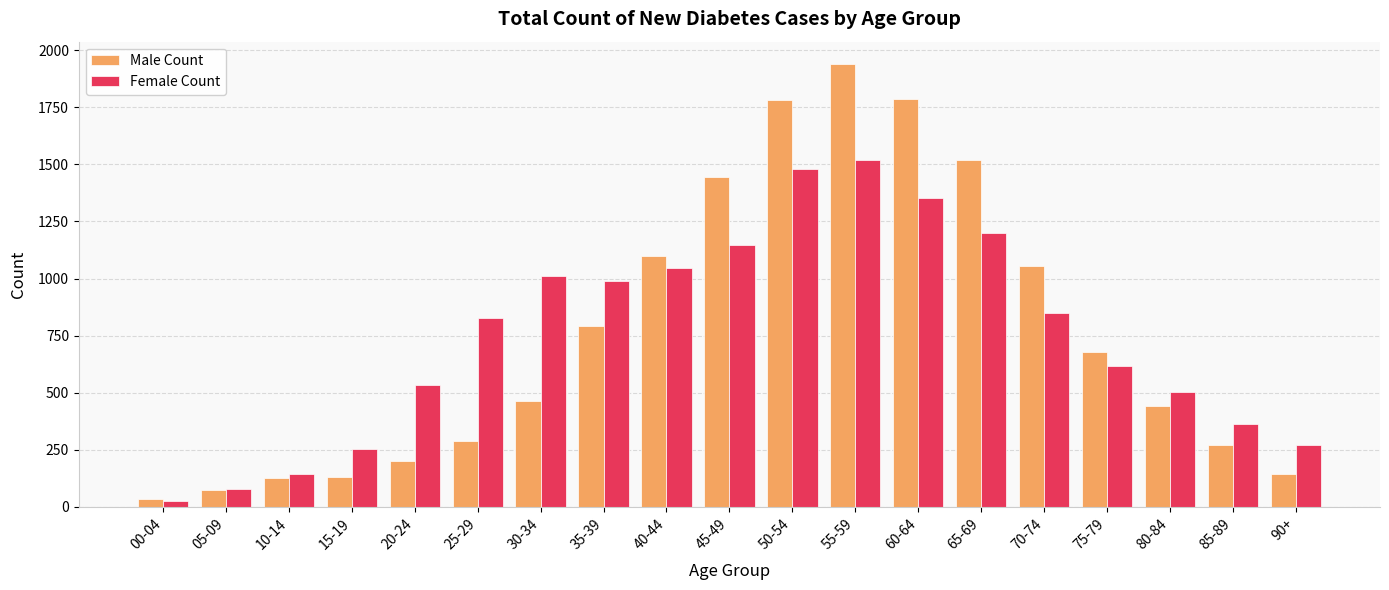

At how many categories does at least one series exceed 623?

11